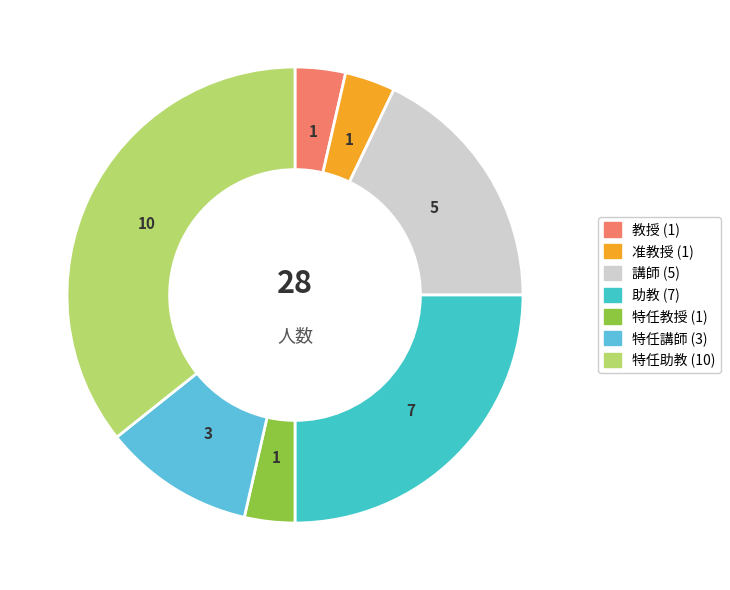

Which category has the biggest portion of the pie?

特任助教